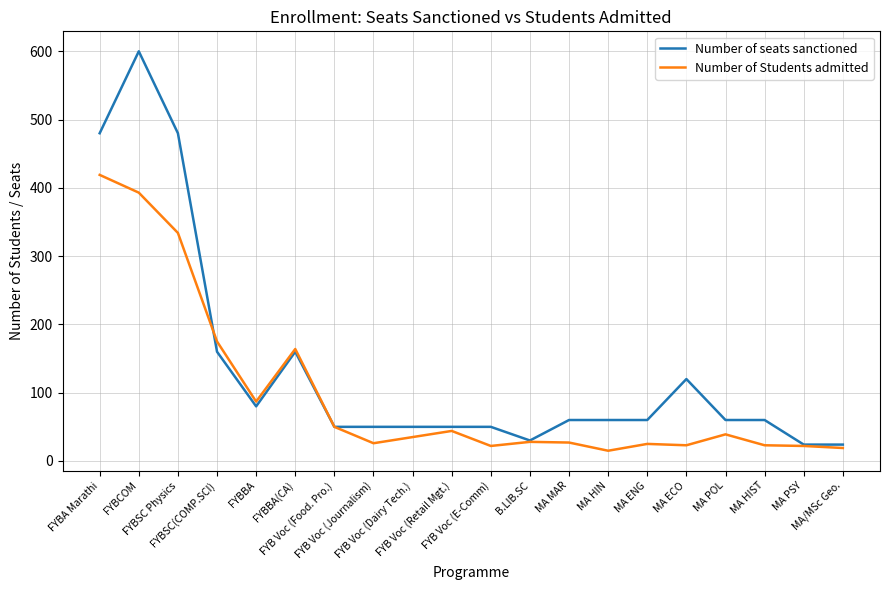

What position from the right is MA ENG?

6